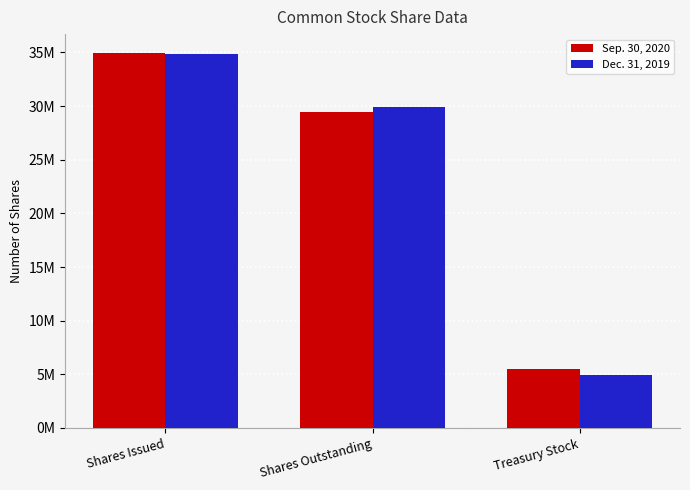

Where does the Dec. 31, 2019 series first go above 29931809?

Shares Issued